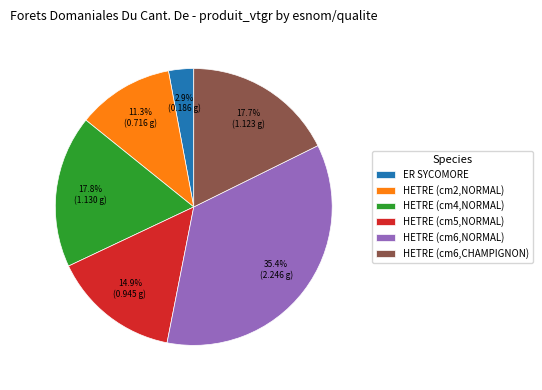

To the nearest percent, what is the difference between the largest and smallest slice percentages?

32%